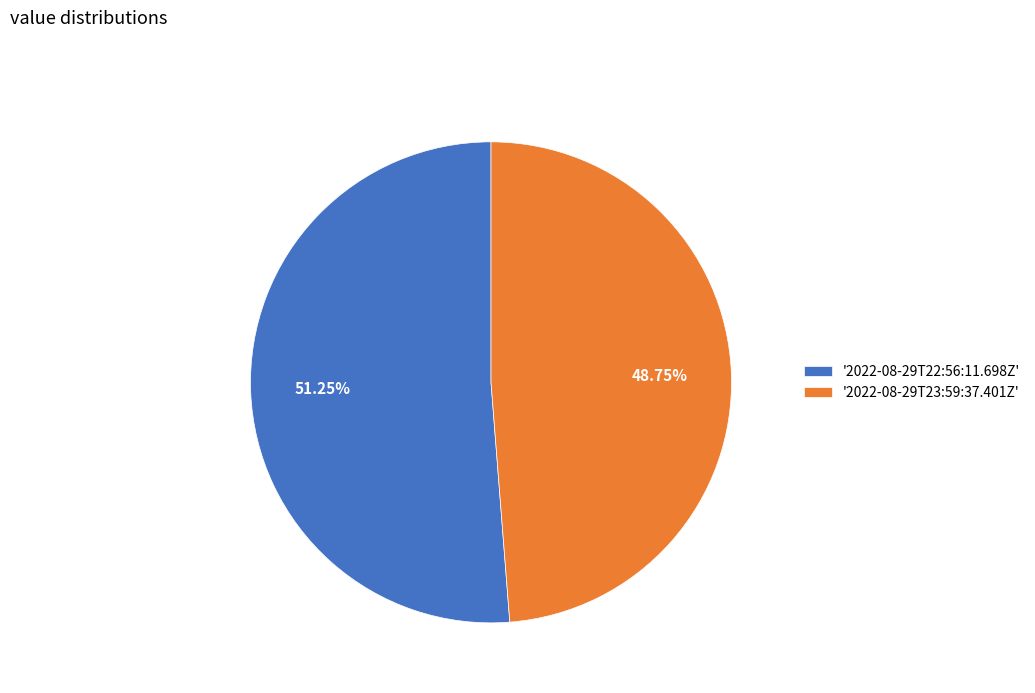

Which slice is the largest?

'2022-08-29T22:56:11.698Z'